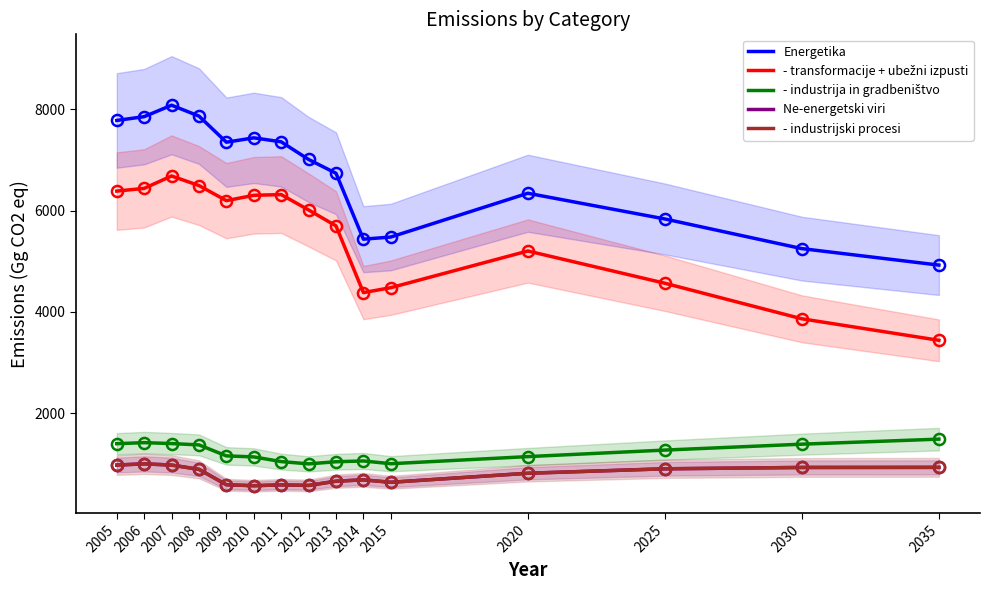

What is the difference between the - transformacije + ubežni izpusti values at 2008 and 2014?

2113.9